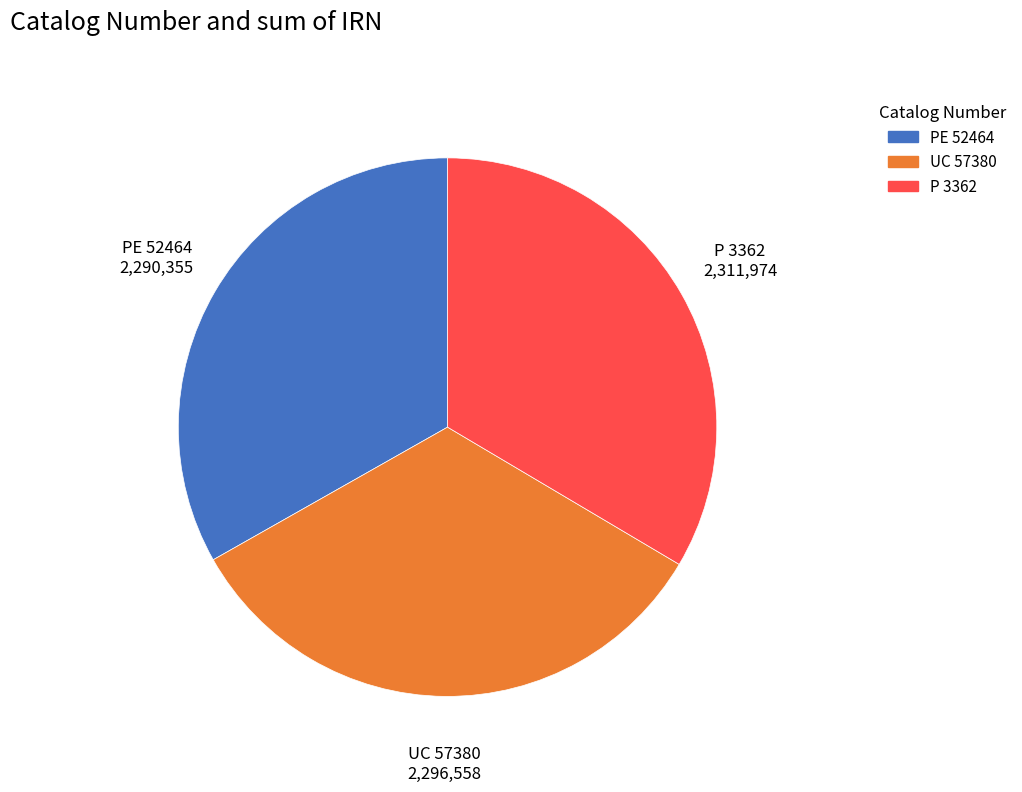

Count the number of slices in the pie.

3